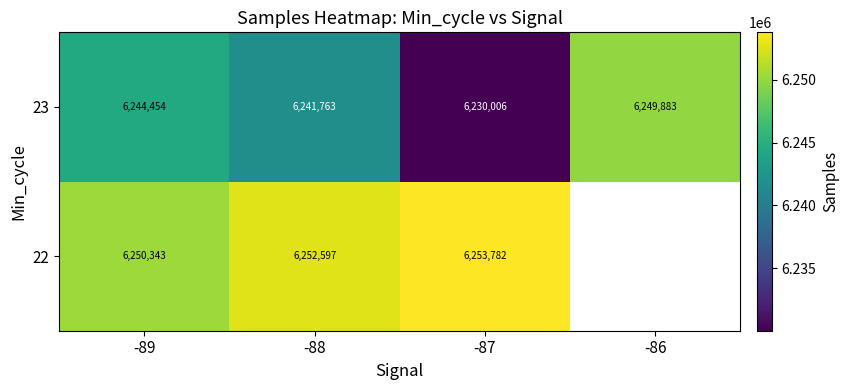

Count the 23 values in the range 6241763 to 6249883.

3